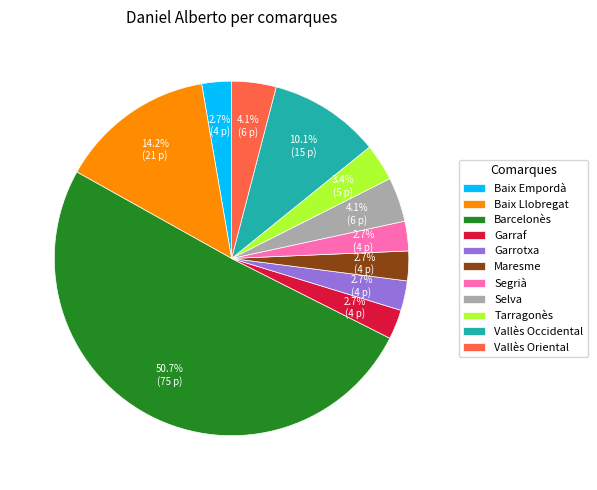

Which category accounts for the majority?

Barcelonès